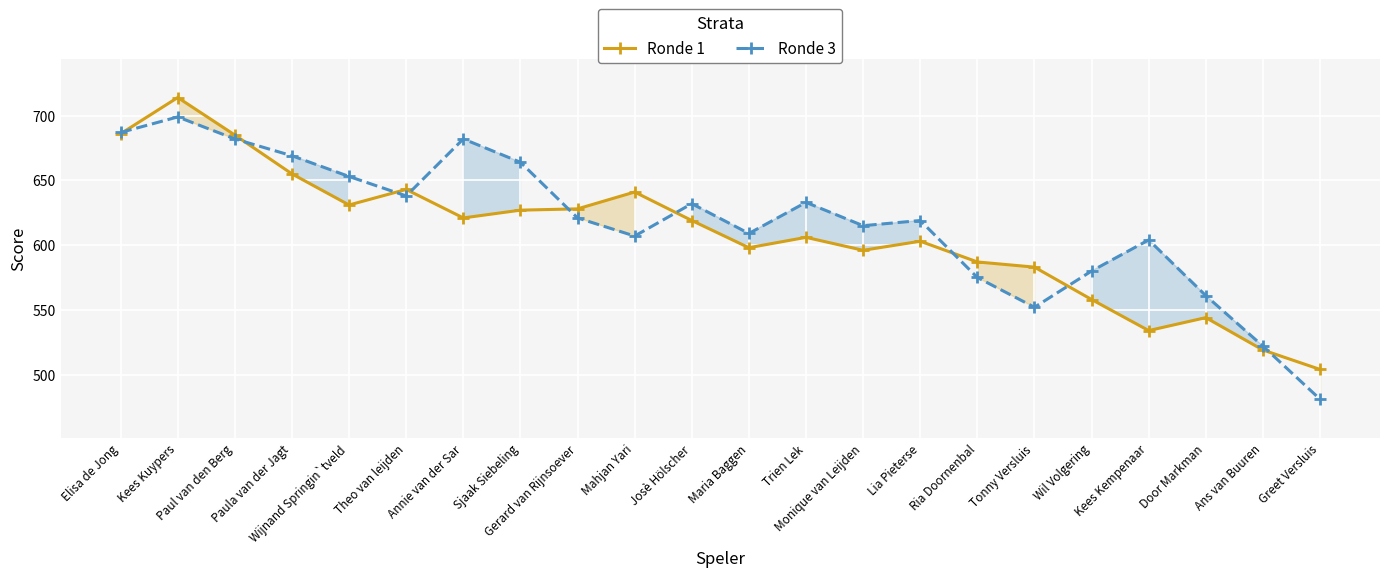

What is the value of the Ronde 3 point at the 19th from the left?

604